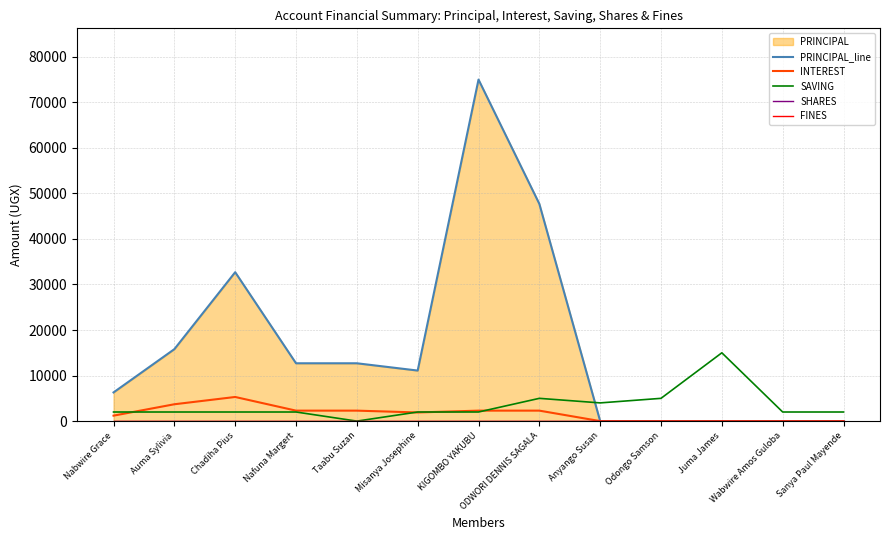

Does the chart display data point markers on the line(s)?

No